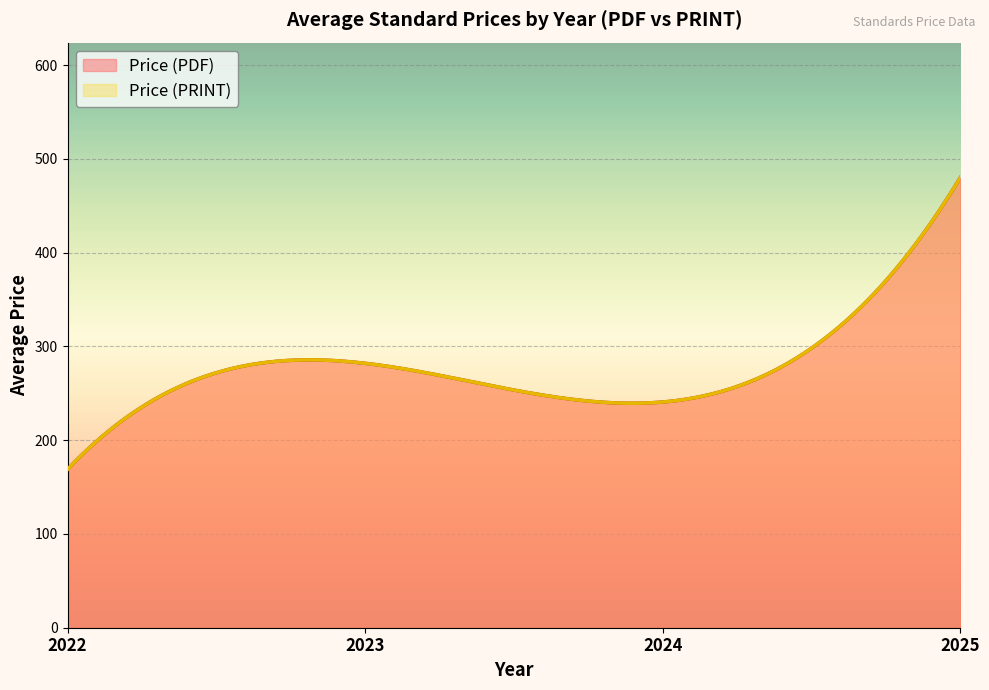

How many lines are shown in the chart?

2